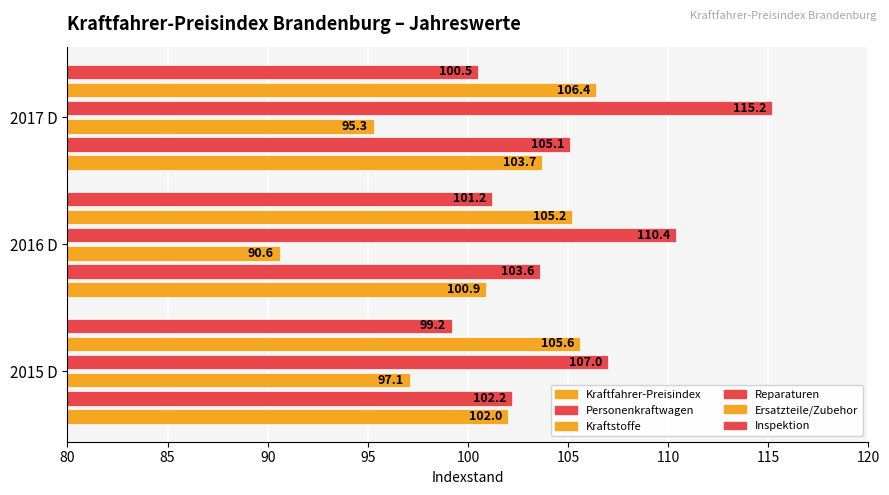

How many values in the Reparaturen series are below 110?

1